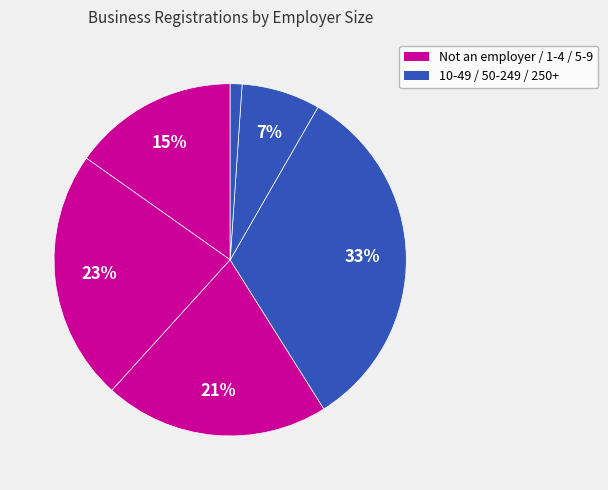

How many slices are in this pie chart?

6